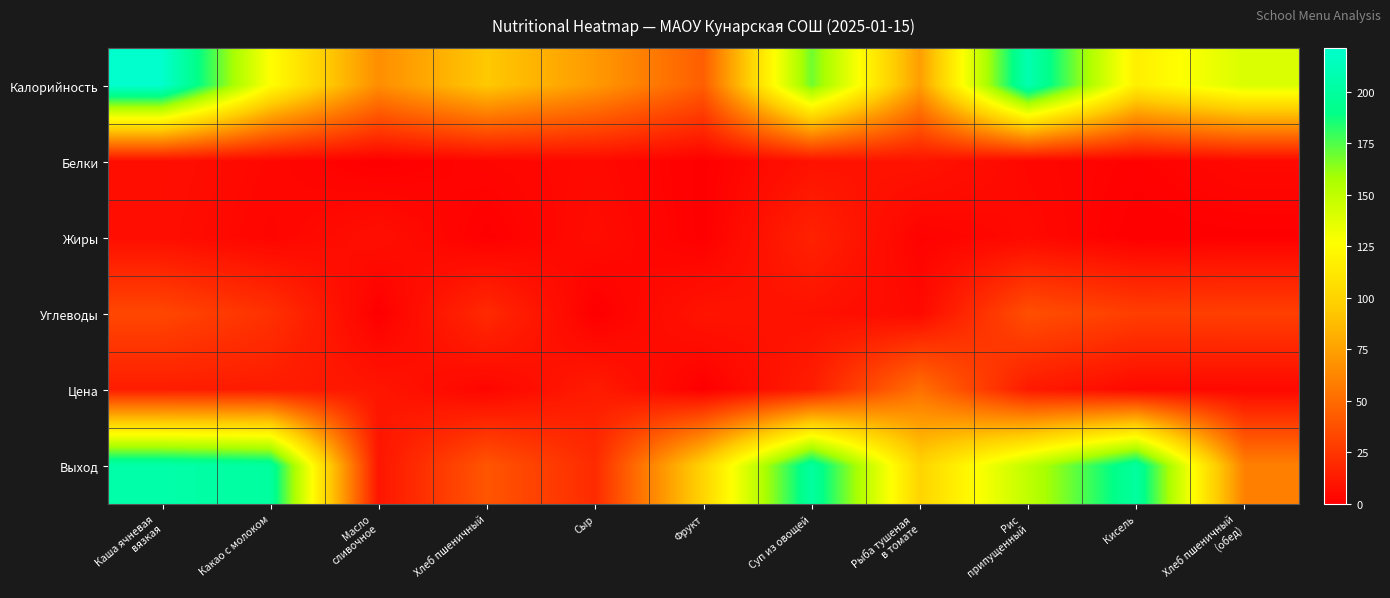

At which category does the chart reach its minimum across all series?

Кисель